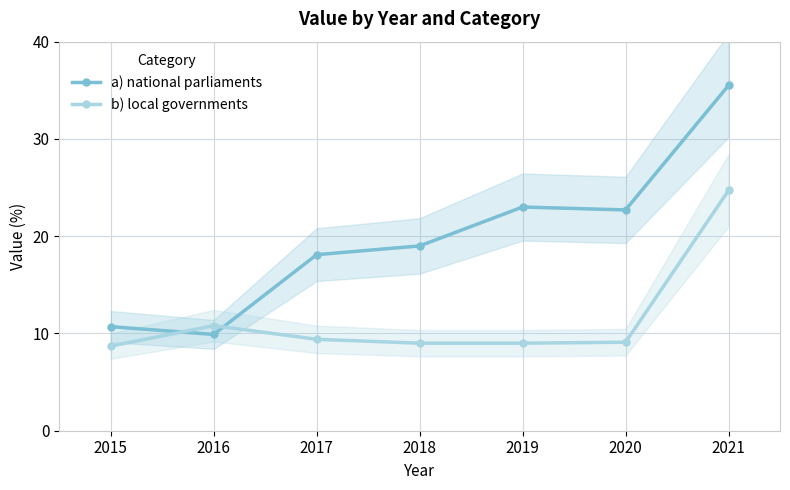

Rank the series by their maximum value, from highest to lowest.

a) national parliaments, b) local governments